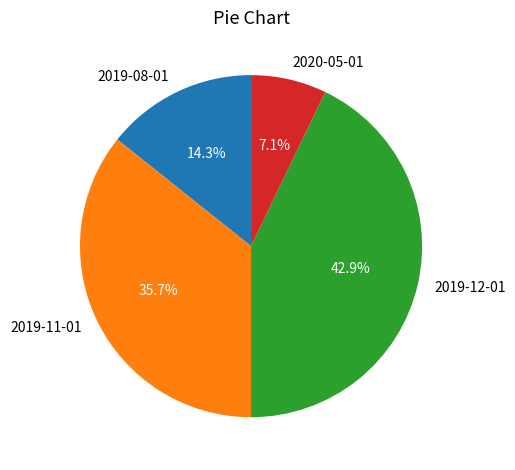

What percentage is NOT represented by 2020-05-01?

92.9%